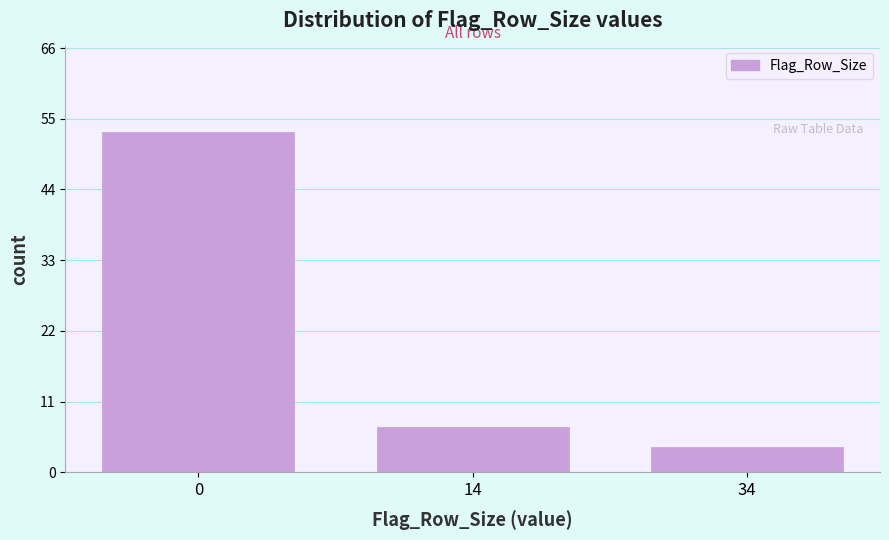

Reading left to right, list all the values displayed in this chart.

0=53	14=7	34=4